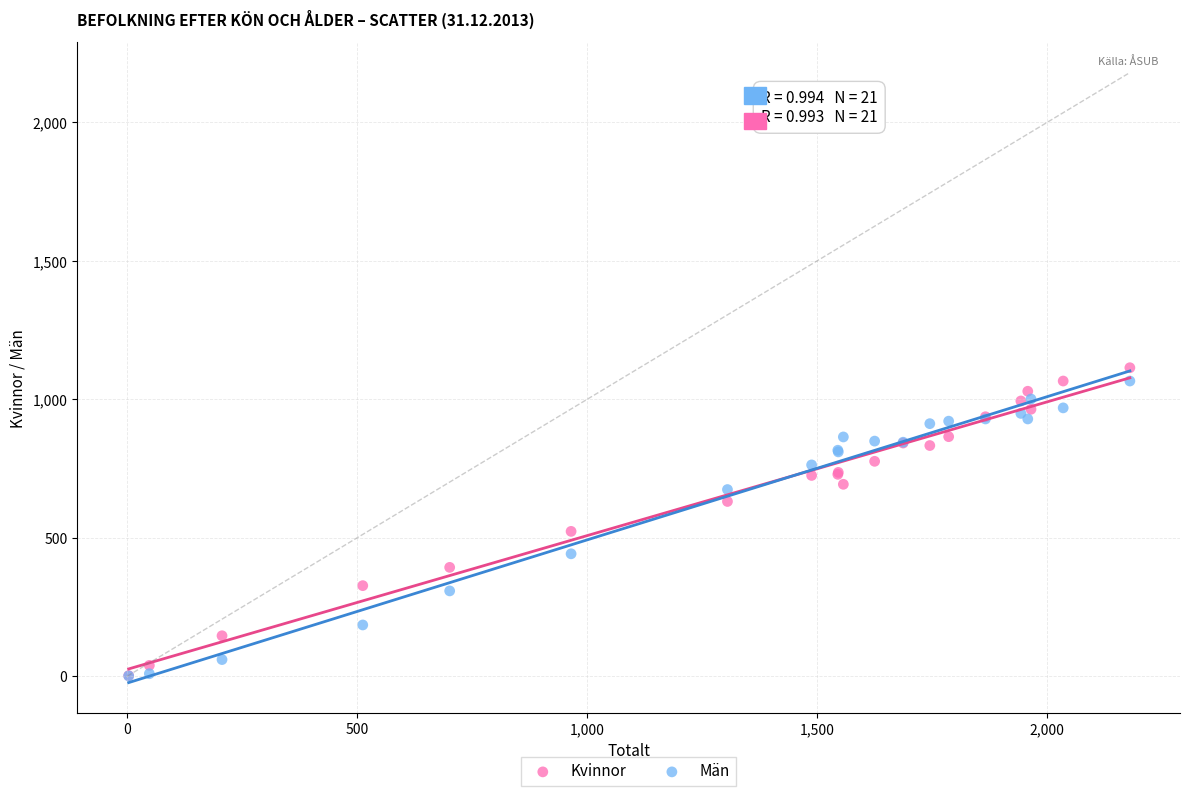

Across all series, what Y value is closest to 557?

523